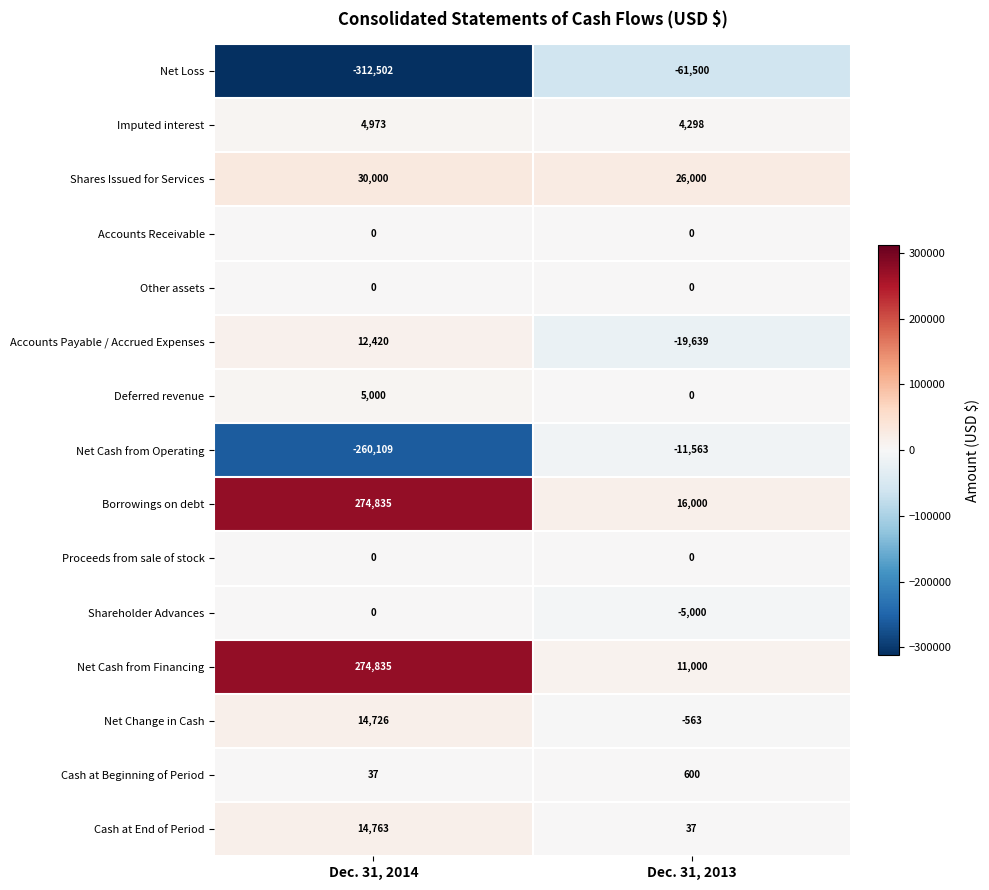

What is the greatest value displayed?

274835